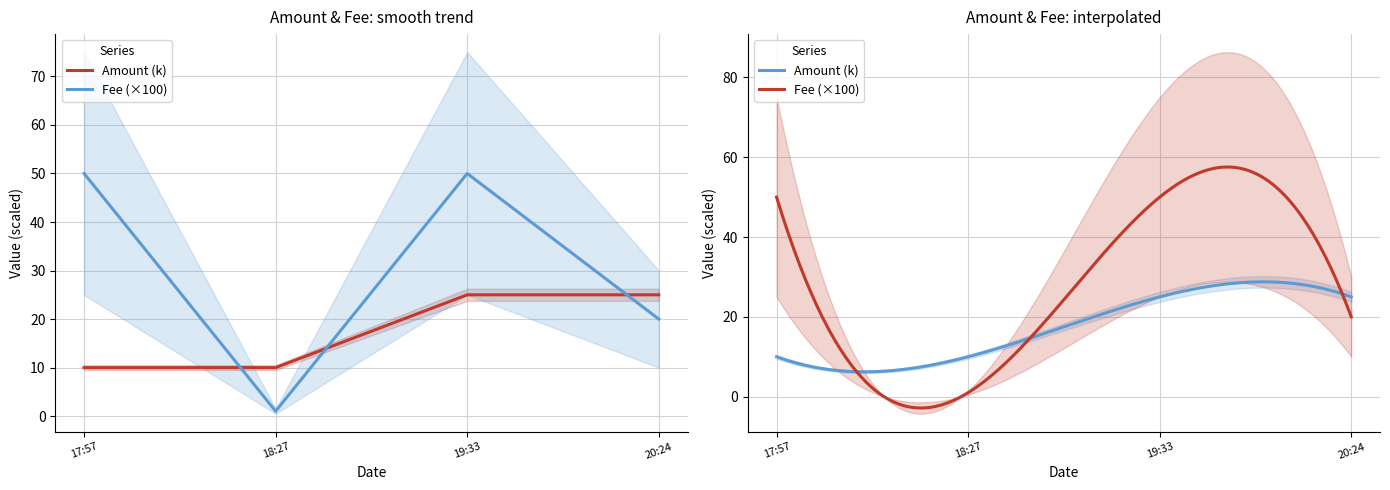

Rank the series by their maximum value, from lowest to highest.

Amount, Fee